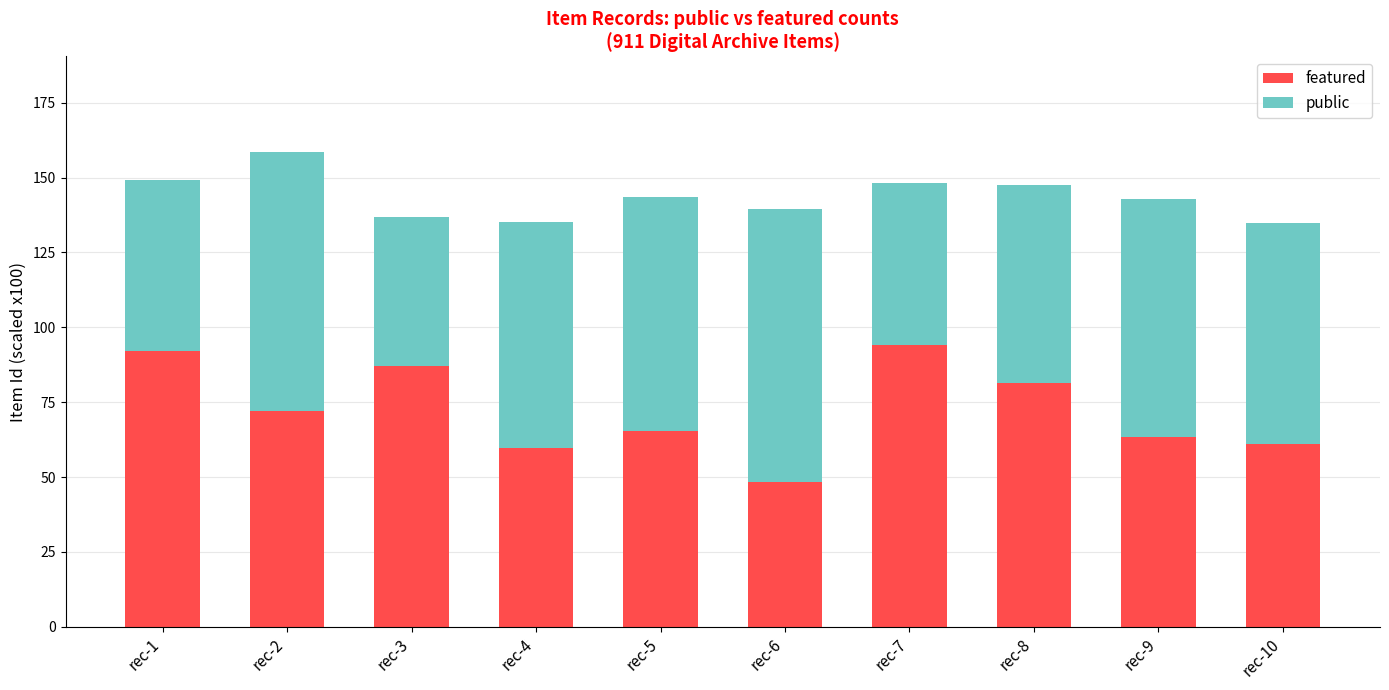

How many data points in featured are less than 72?

5